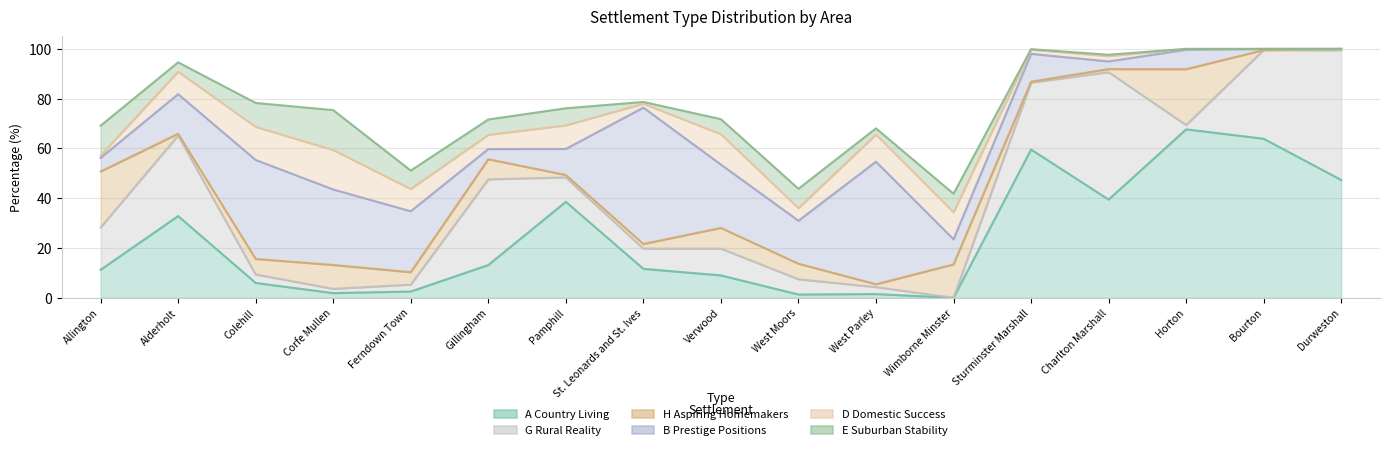

What is the value of the B Prestige Positions point at the 7th from the left?

10.5